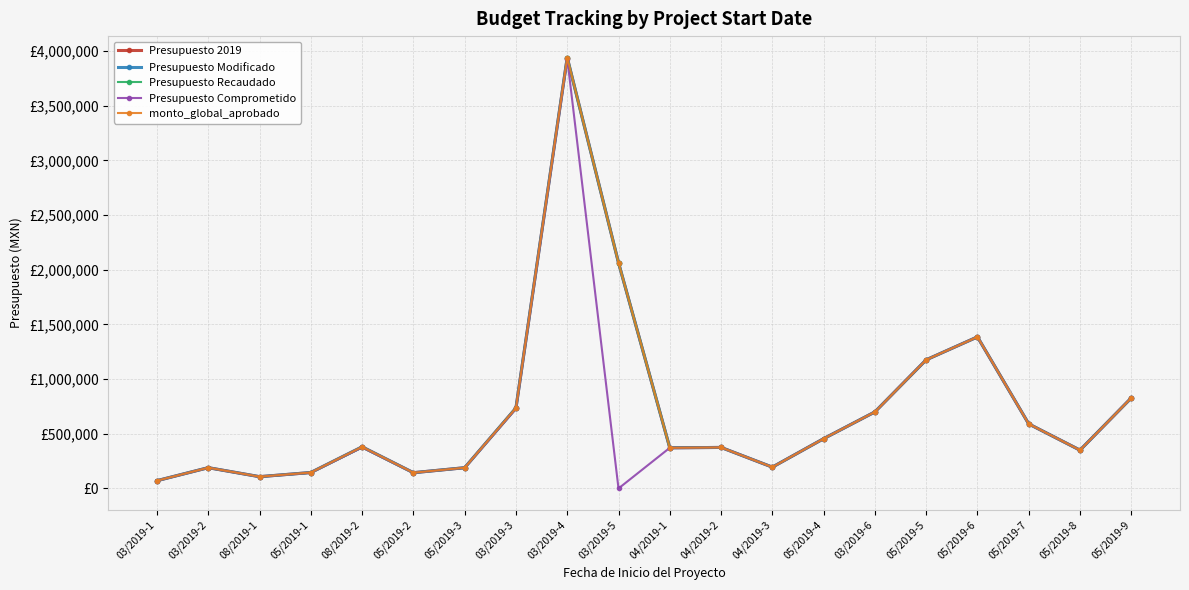

Is this an area chart (filled region under the line)?

No